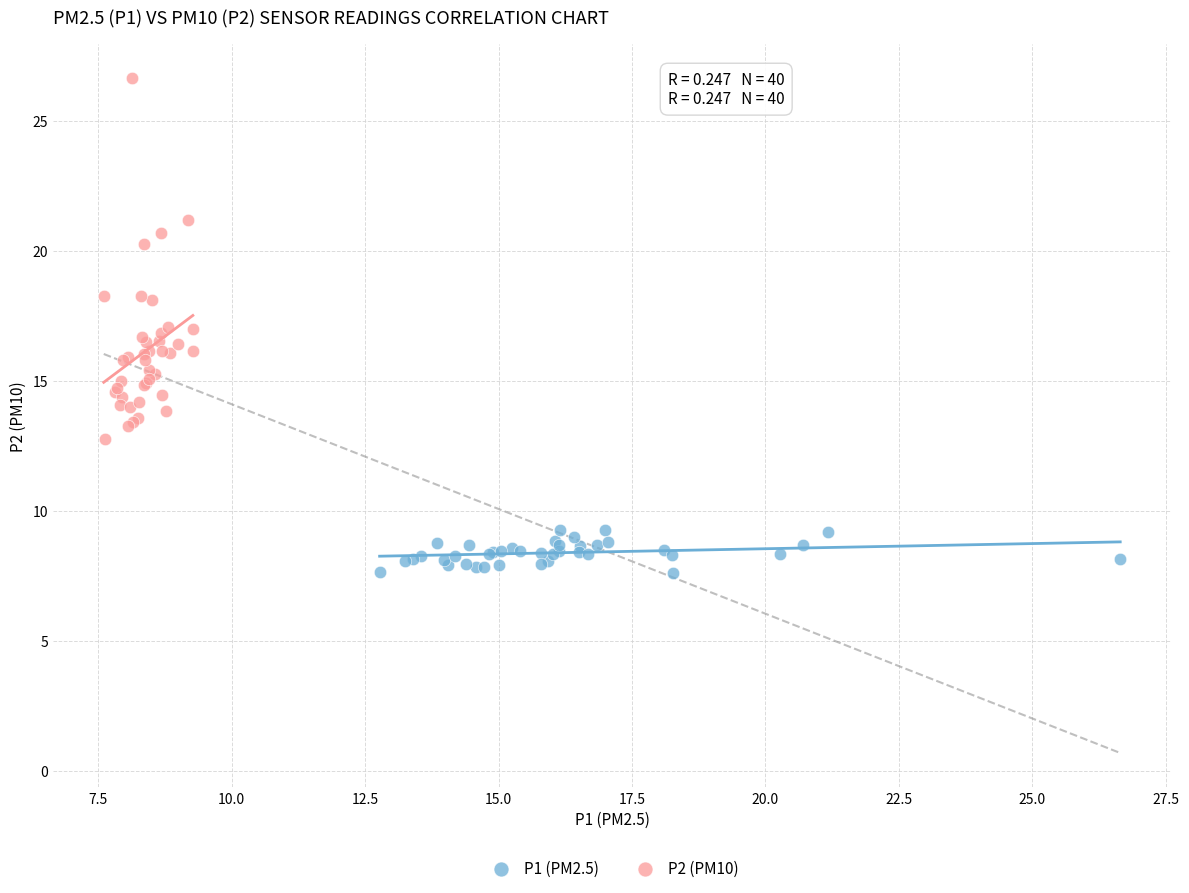

Which series has the widest spread of Y values?

P2 (PM10)